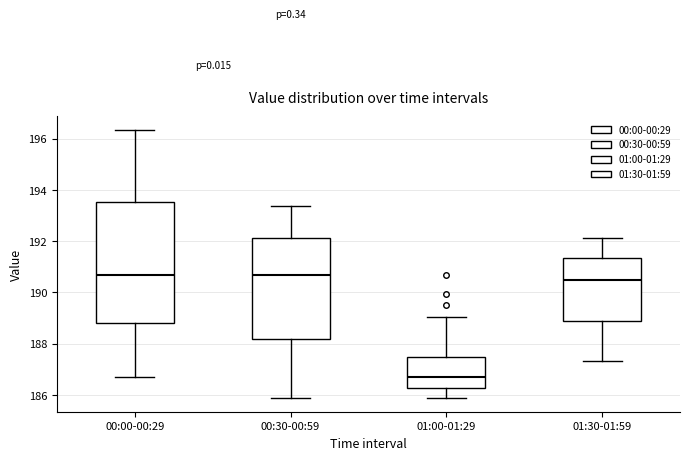

Which box has the lowest median line?

01:00-01:29